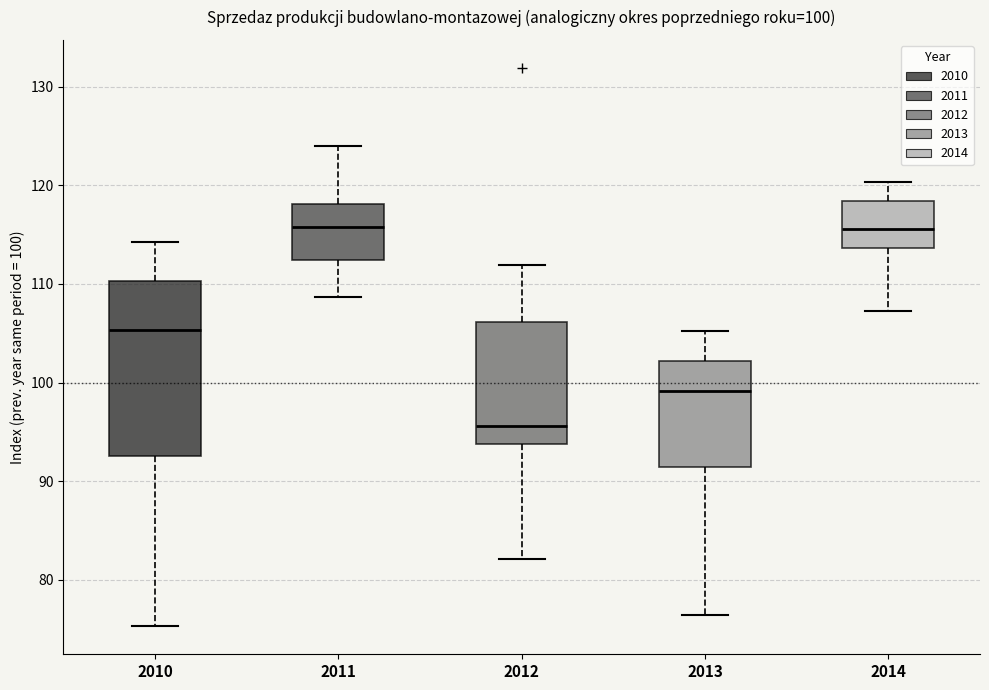

Which box is the tallest, from its lower edge to its upper edge?

2010